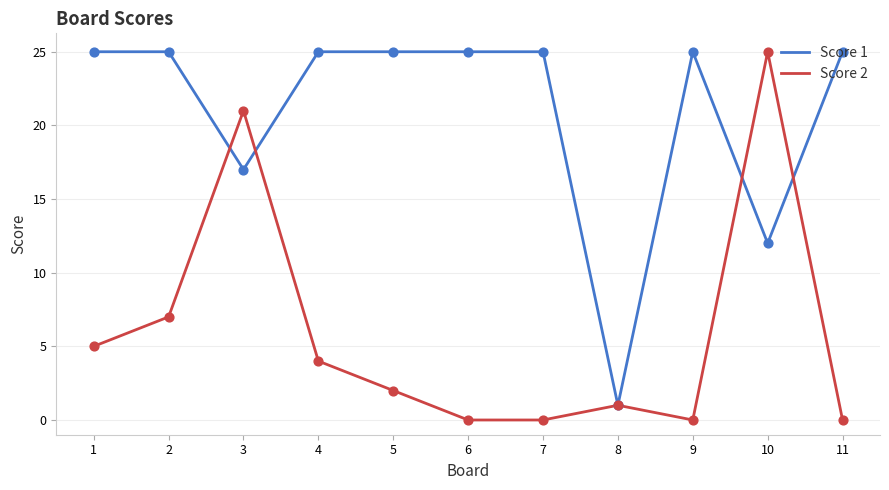

Is the value of Score 1 at 3 greater than the value of Score 2 at 2?

Yes